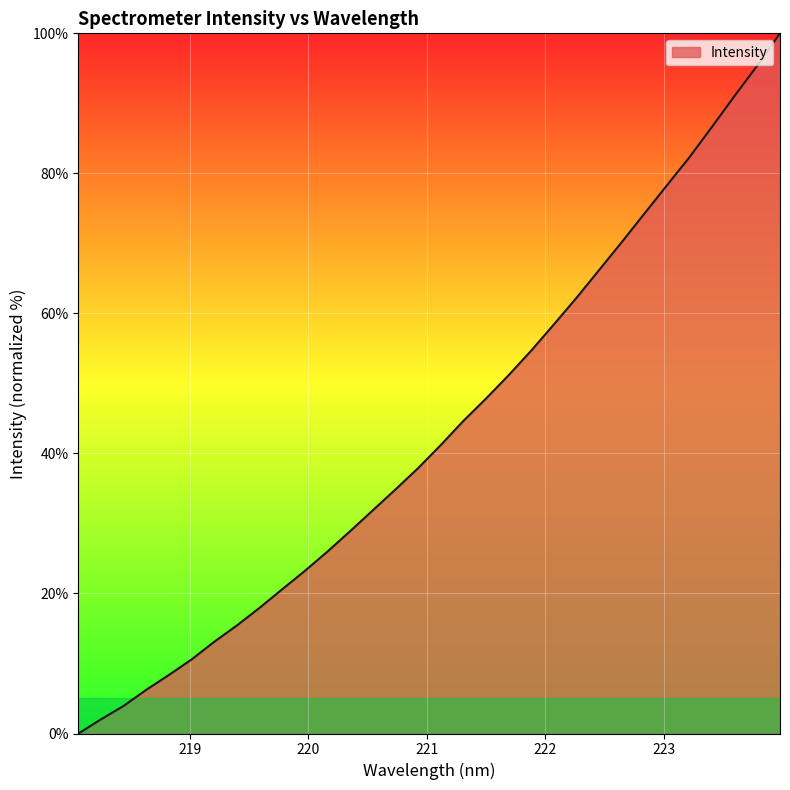

What is the difference between the maximum and minimum values?

100.0